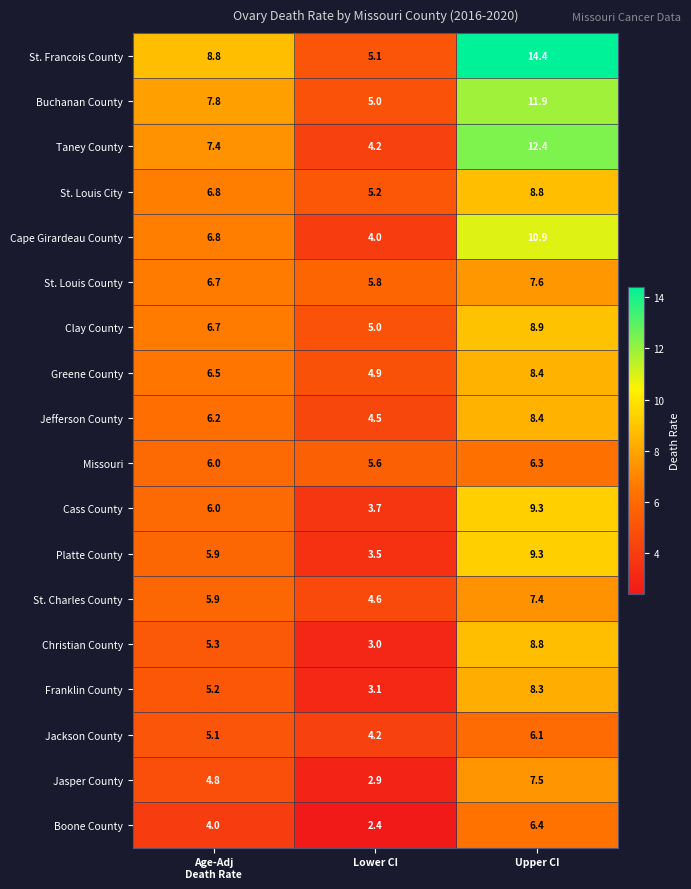

What is the maximum value shown in the chart?

14.4